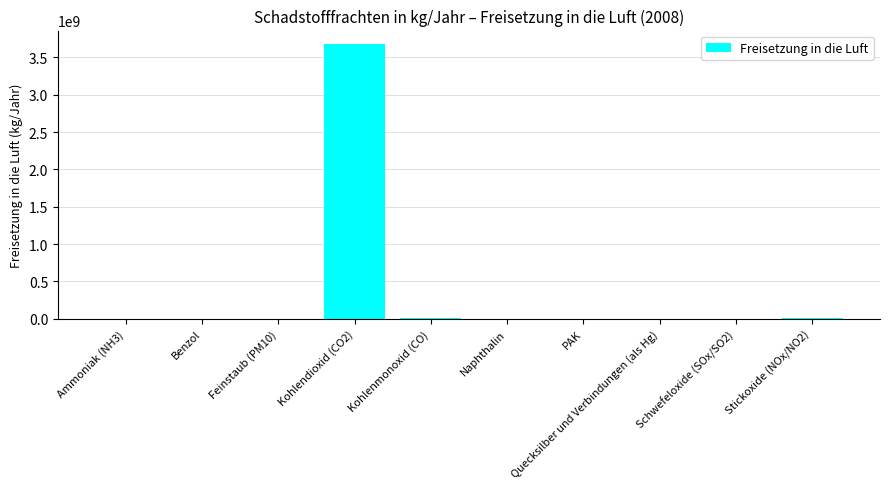

Approximately how many times larger is the value at Kohlenmonoxid (CO) compared to PAK?

38767.1